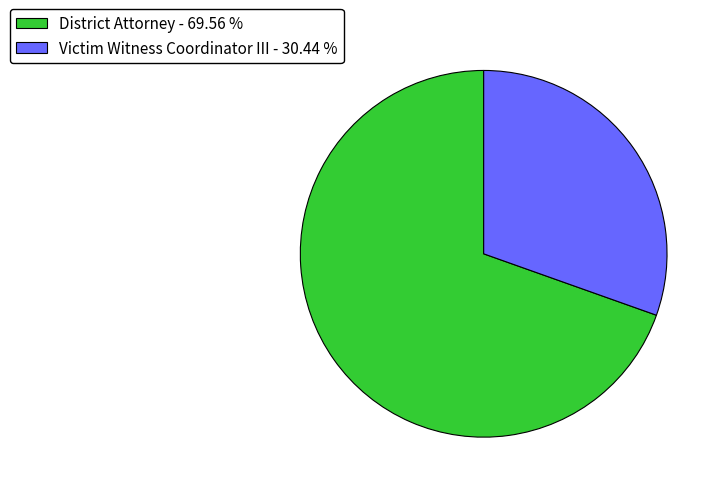

Approximately how many times larger is the value at Victim Witness Coordinator III - 30.44 % compared to District Attorney - 69.56 %?

0.4